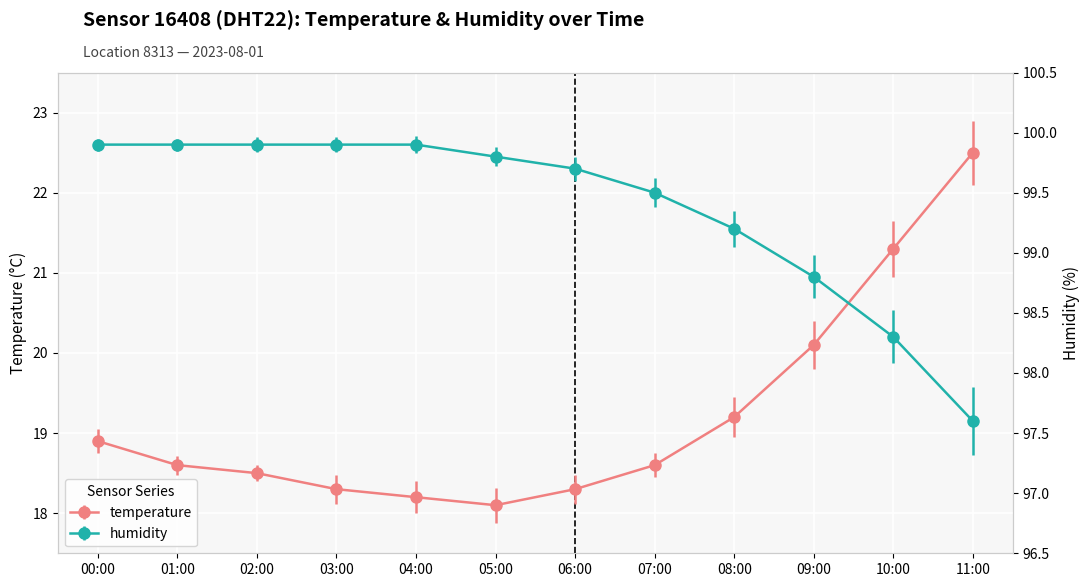

Reading right to left, list all the values displayed in this chart.

temperature: 22.5	21.3	20.1	19.2	18.6	18.3	18.1	18.2	18.3	18.5	18.6	18.9
humidity: 97.6	98.3	98.8	99.2	99.5	99.7	99.8	99.9	99.9	99.9	99.9	99.9